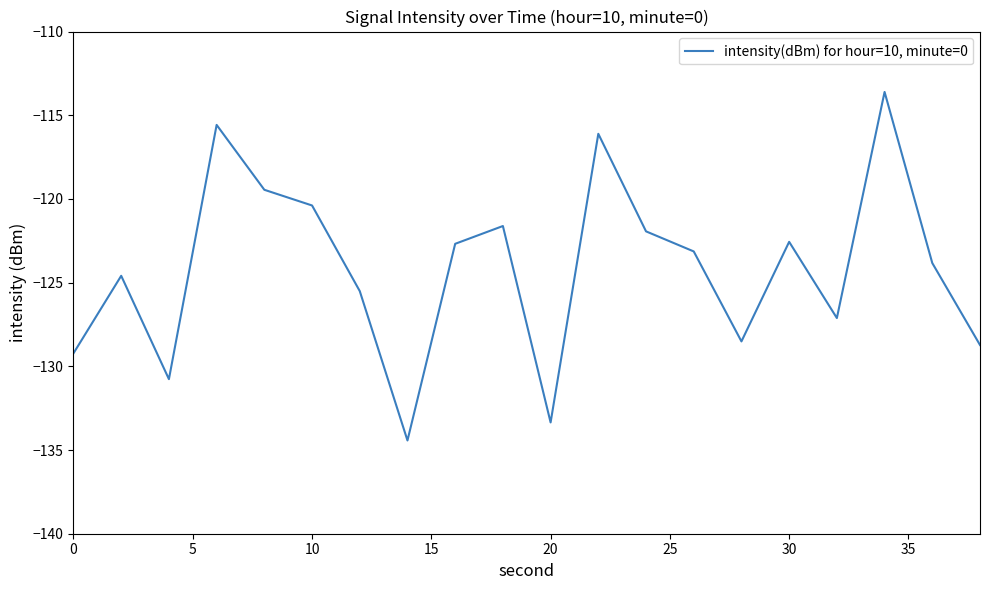

What is the smallest value displayed?

-134.4